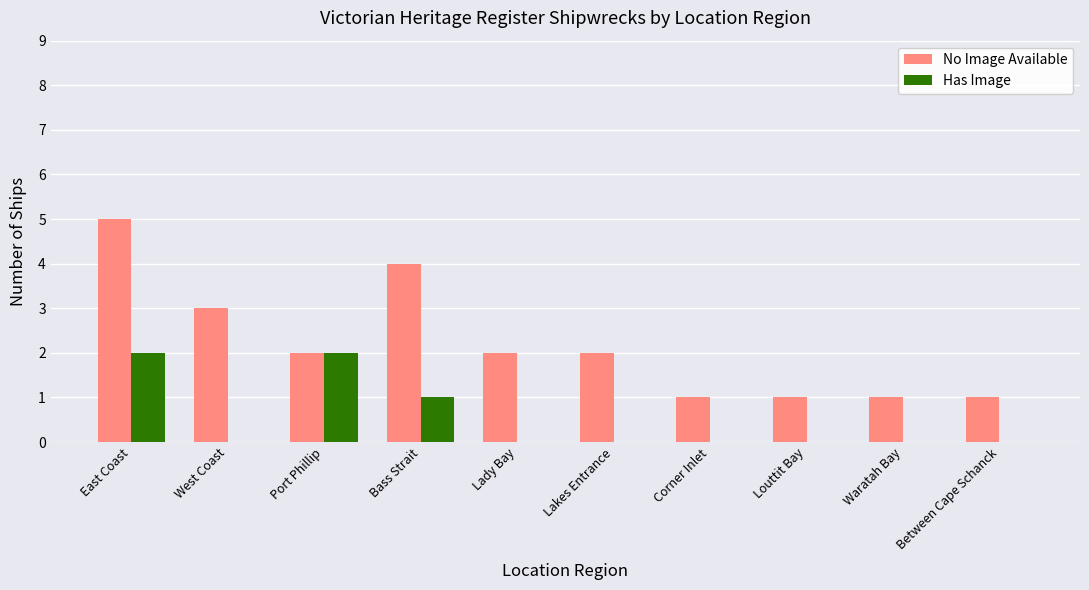

At which category is the sum across all series the highest?

East Coast